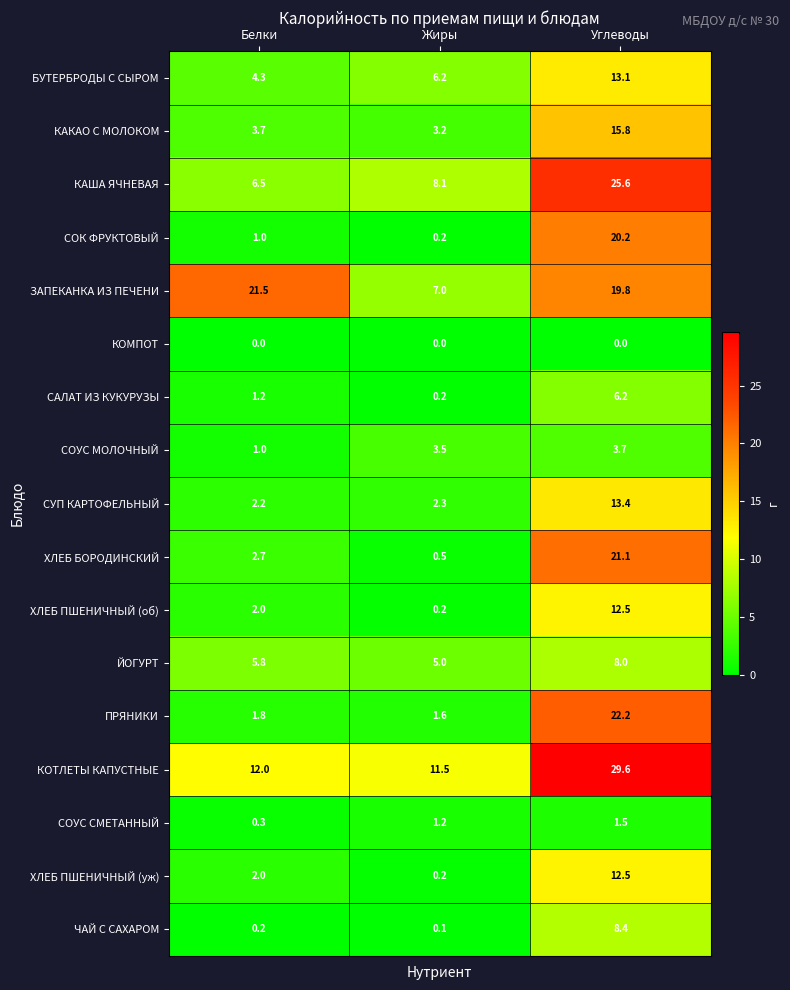

What is the greatest value displayed?

29.6